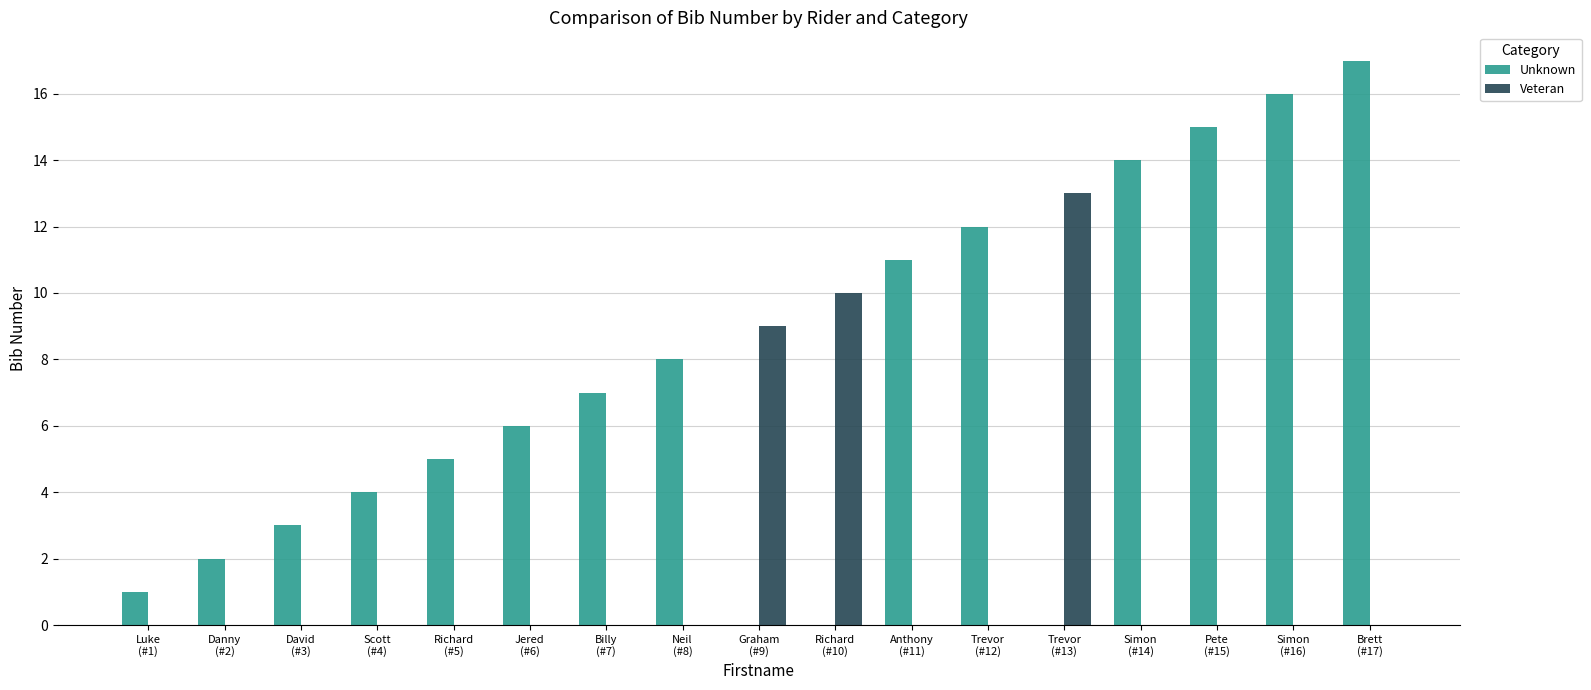

What is the sum of the Unknown values at Pete
(#15) and Anthony
(#11)?

26